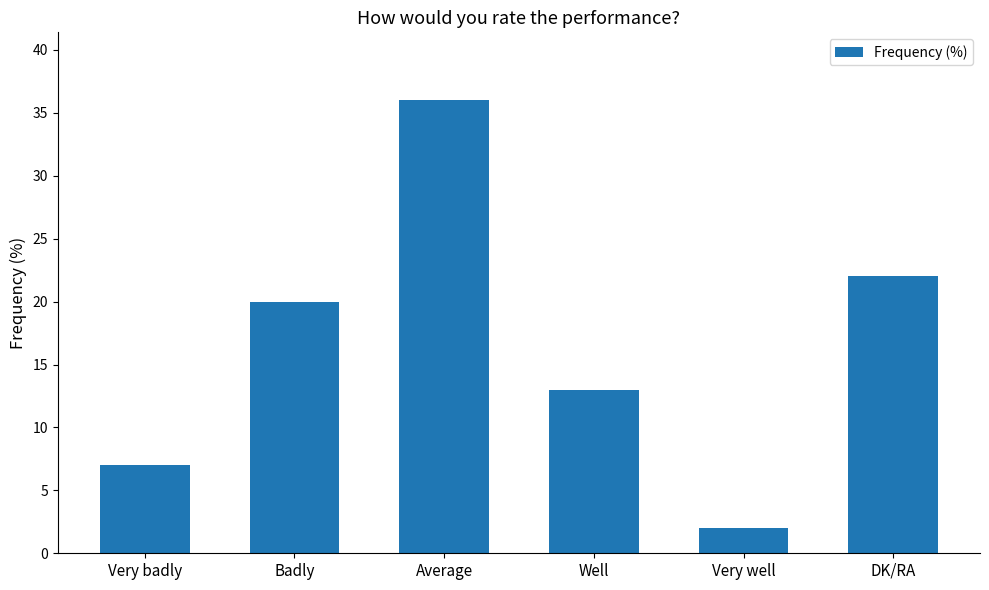

What value does the data have at Badly, to the nearest 5?

20